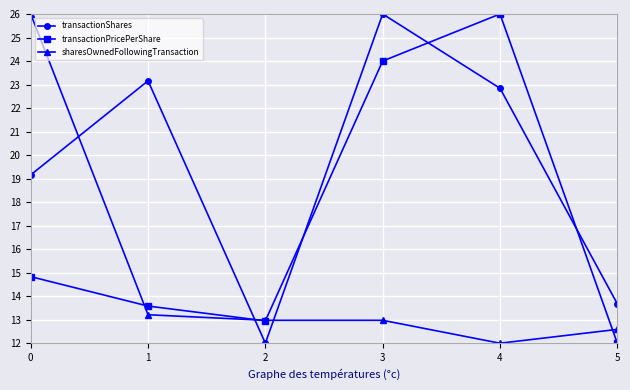

How many lines are shown in the chart?

3